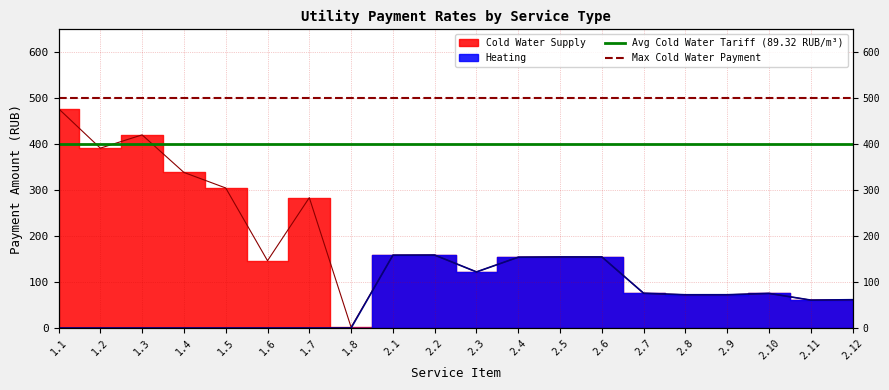

Where is Avg Cold Water Tariff (89.32 RUB/m³) nearest to the value 400?

1.1